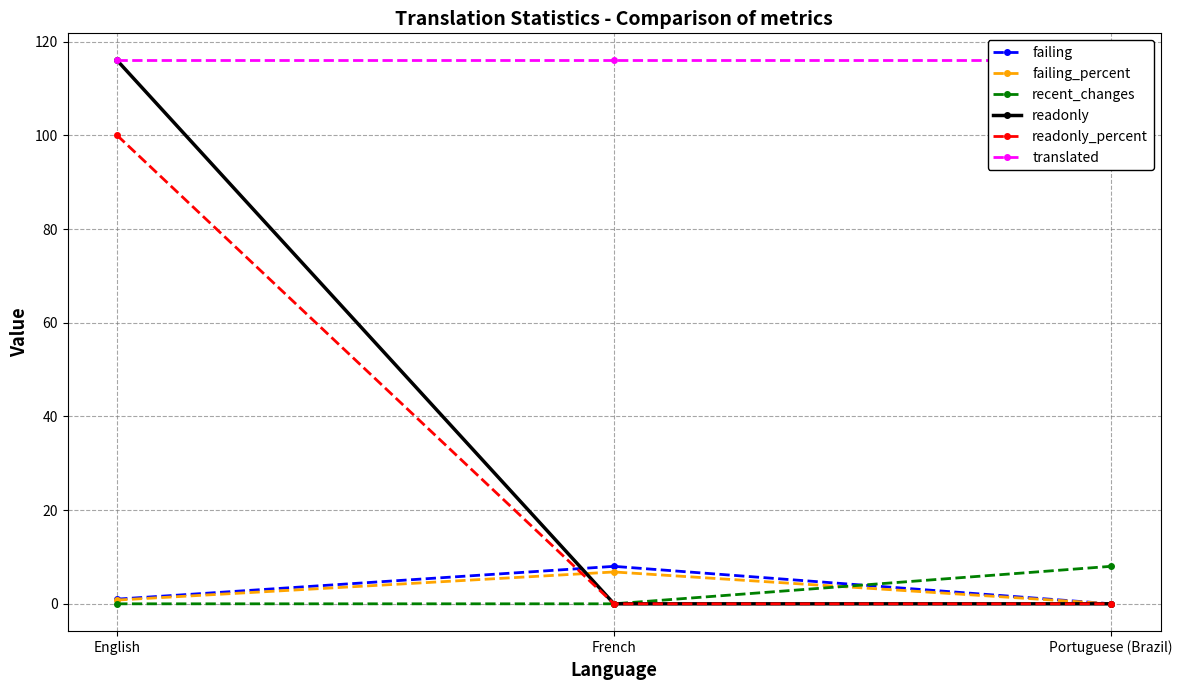

Which series has the largest total across all categories?

translated